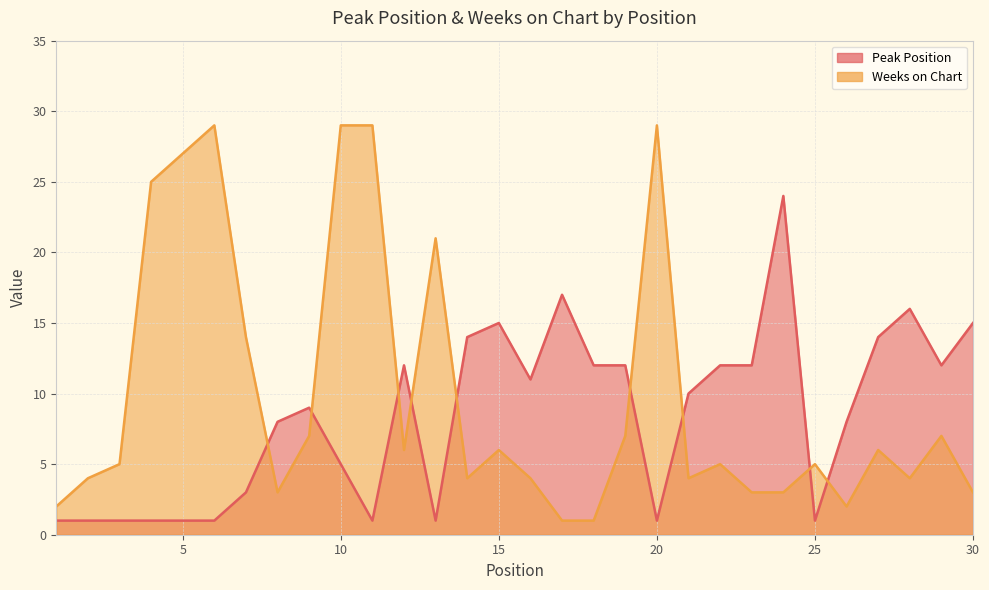

Which series has the largest range (max minus min)?

Weeks on Chart